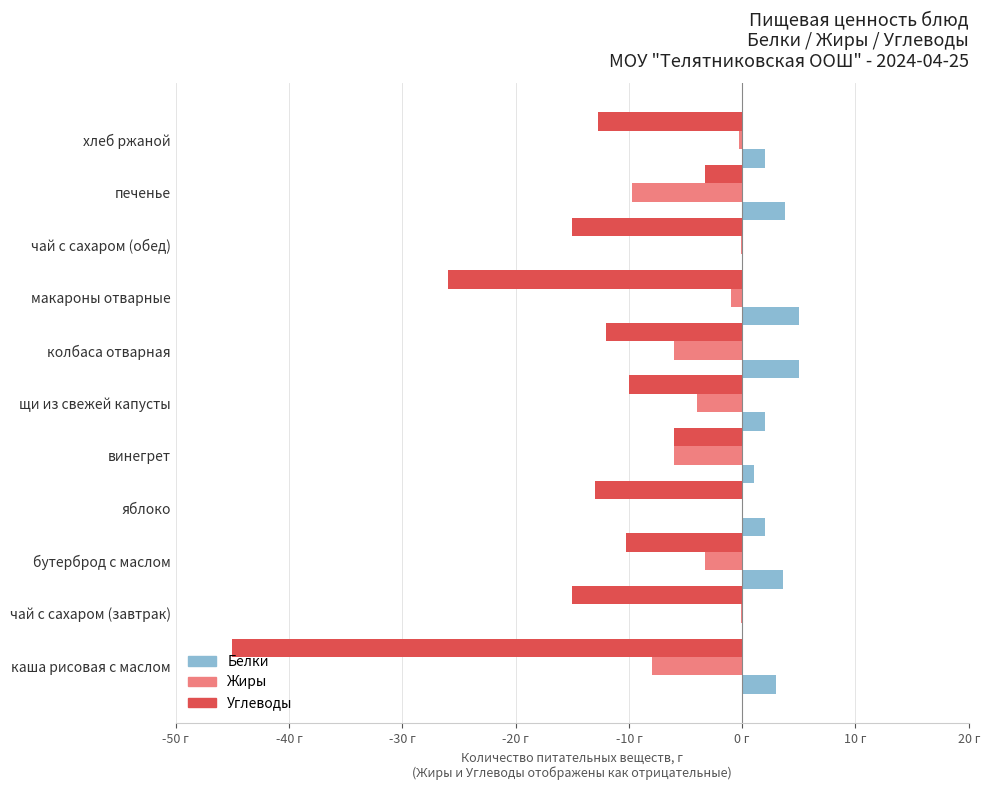

What is the difference between the second highest and minimum values in the Жиры series?

9.7